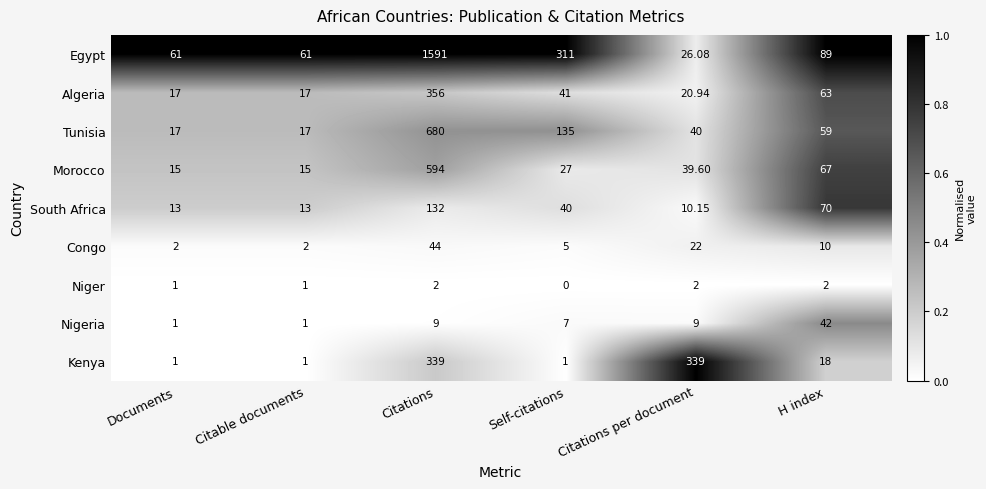

Where does the Kenya series first go above 18?

Citations